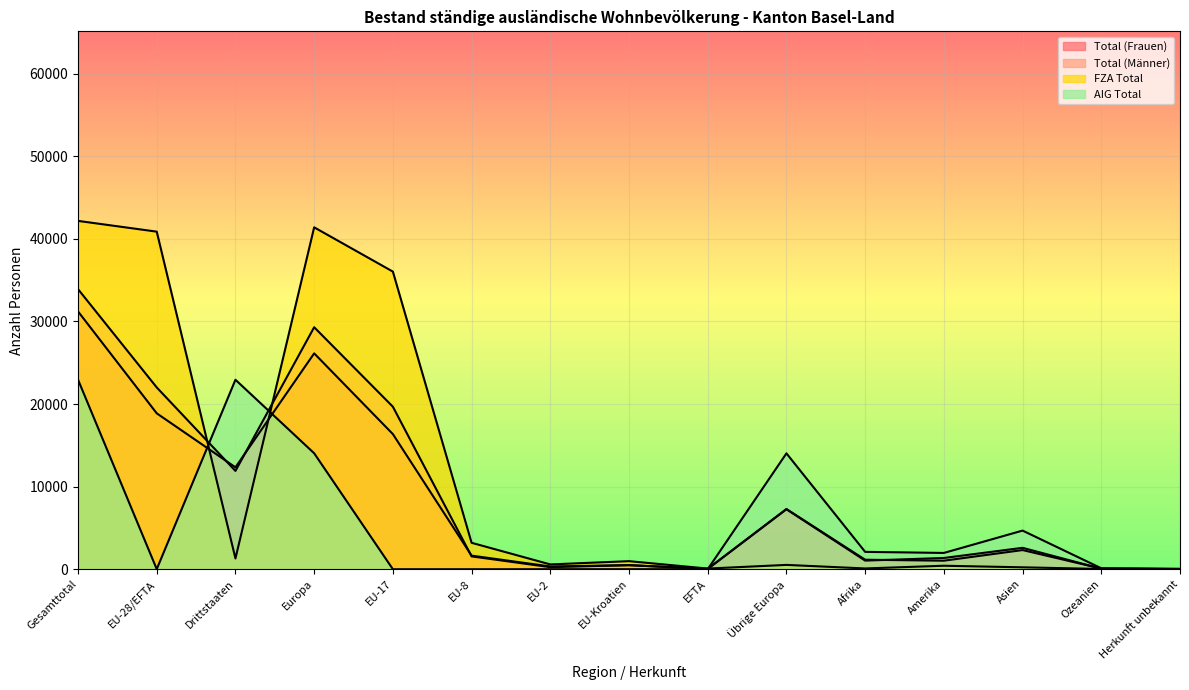

What is the value of the AIG Total point at the 1st from the left?

22951